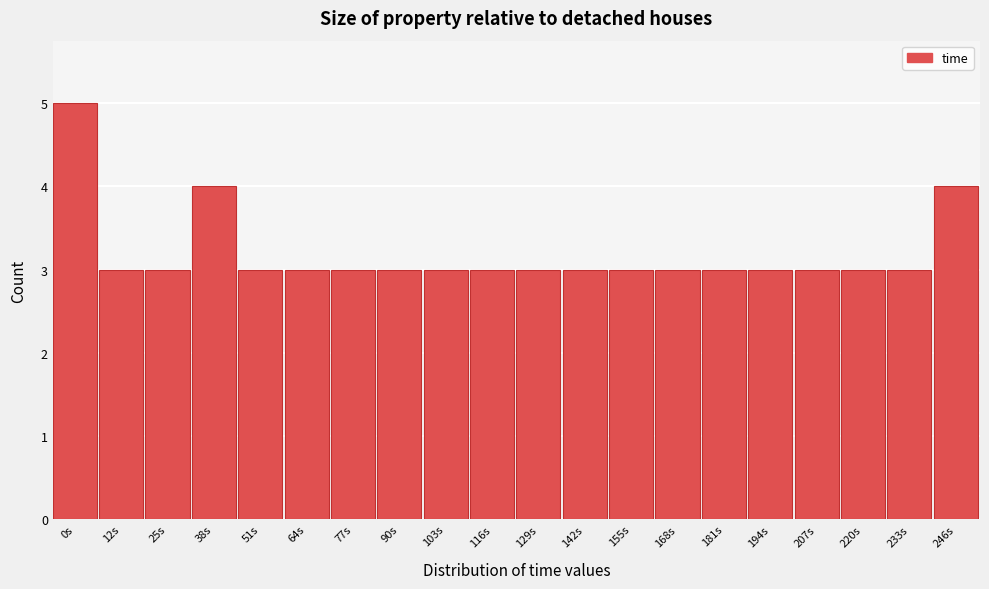

Reading right to left, transcribe all the data shown in this chart.

4	3	3	3	3	3	3	3	3	3	3	3	3	3	3	3	4	3	3	5